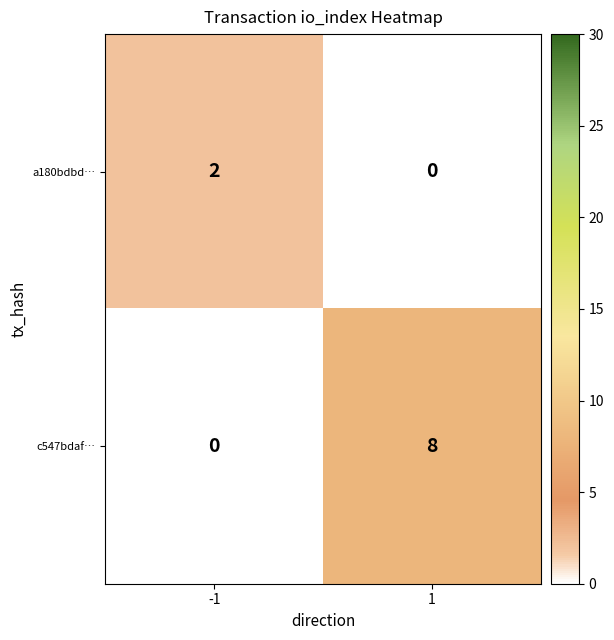

Reading right to left, transcribe all the data shown in this chart.

a180bdbd…: 0	2
c547bdaf…: 8	0